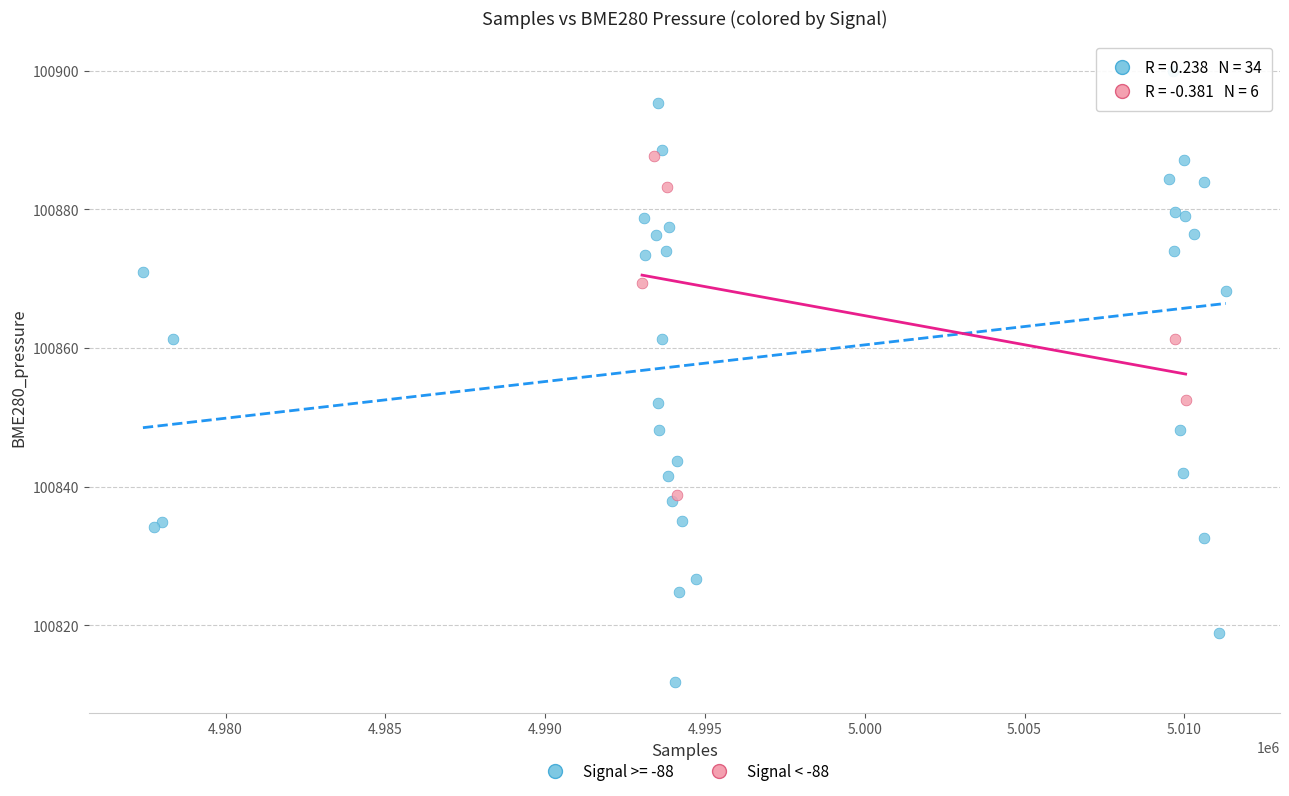

Which series contains the lowest Y value?

Signal >= -88